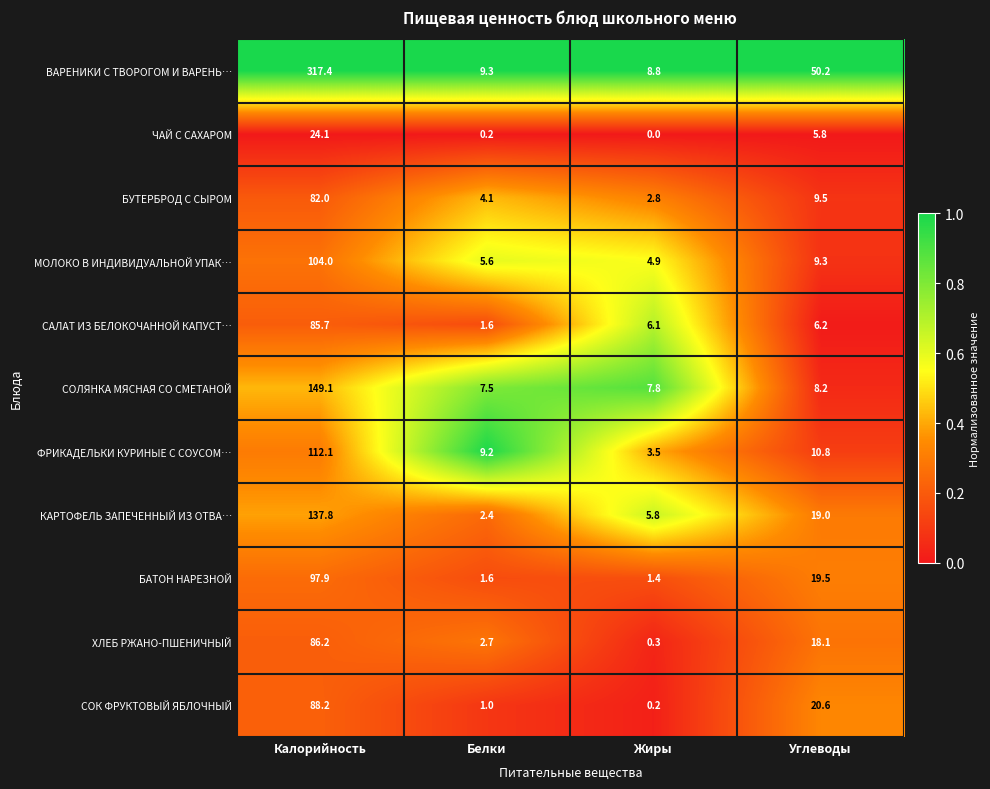

List the labels in order of БУТЕРБРОД С СЫРОМ value, largest first.

Калорийность, Углеводы, Белки, Жиры